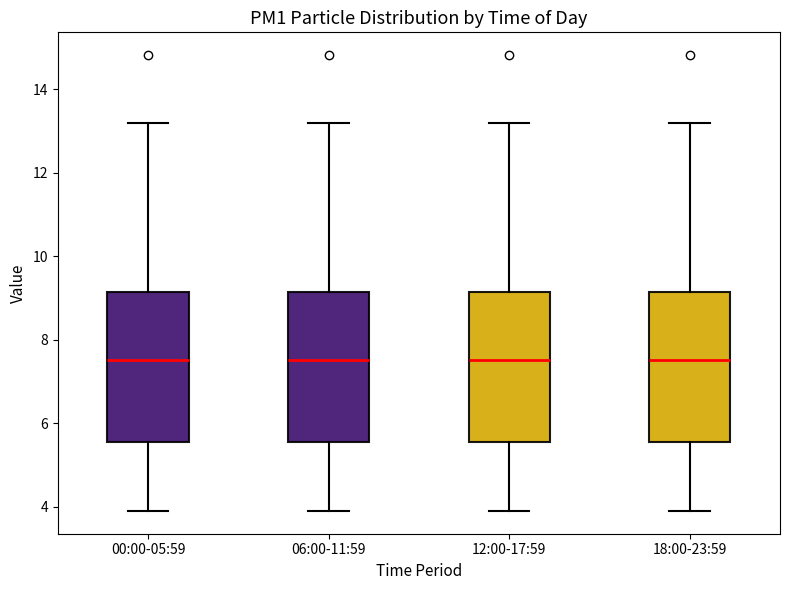

Reading left to right, transcribe this box plot: for each box, give where its median line is, the range the box spans, and where its two whiskers end, as read against the y-axis. The values are not printed on the chart, so give them approximately, as read against the axis.

00:00-05:59: median 7.6, box 5.6 to 9.2, whiskers 4.0 to 13.2
06:00-11:59: median 7.6, box 5.6 to 9.2, whiskers 4.0 to 13.2
12:00-17:59: median 7.6, box 5.6 to 9.2, whiskers 4.0 to 13.2
18:00-23:59: median 7.6, box 5.6 to 9.2, whiskers 4.0 to 13.2